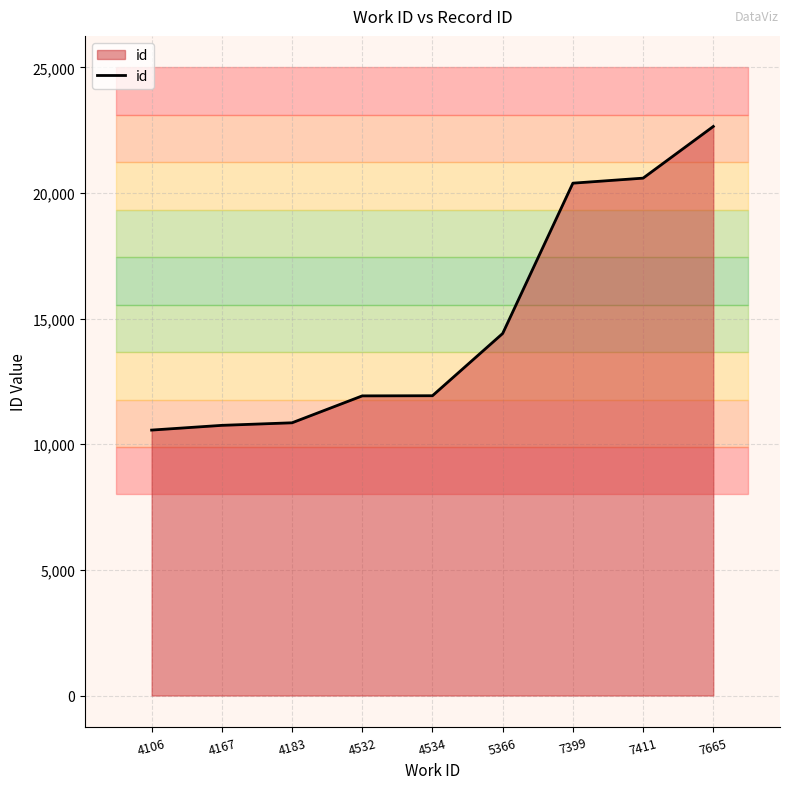

What is the maximum value shown in the chart?

22646